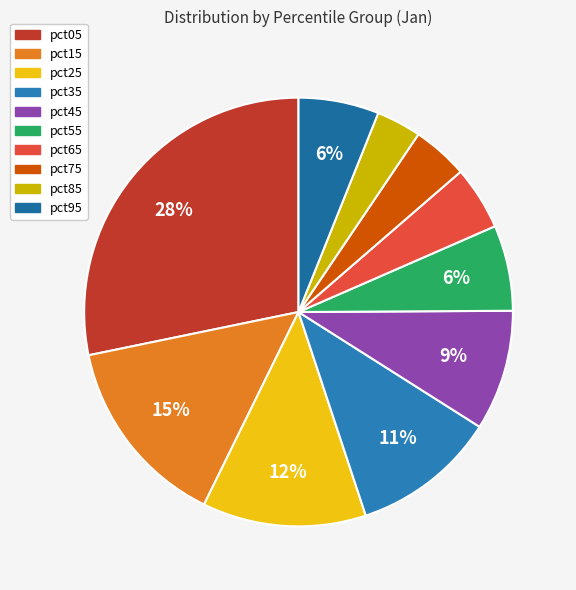

True or false: pct85 accounts for 3% of the total.

True